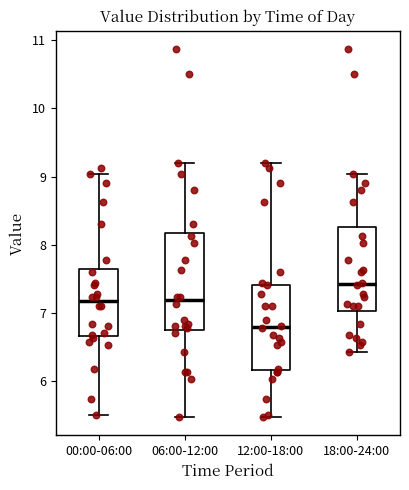

Where does the median line of the box for 00:00-06:00 sit on the y-axis? The values are not printed on the chart, so give them approximately, as read against the axis.

7.2